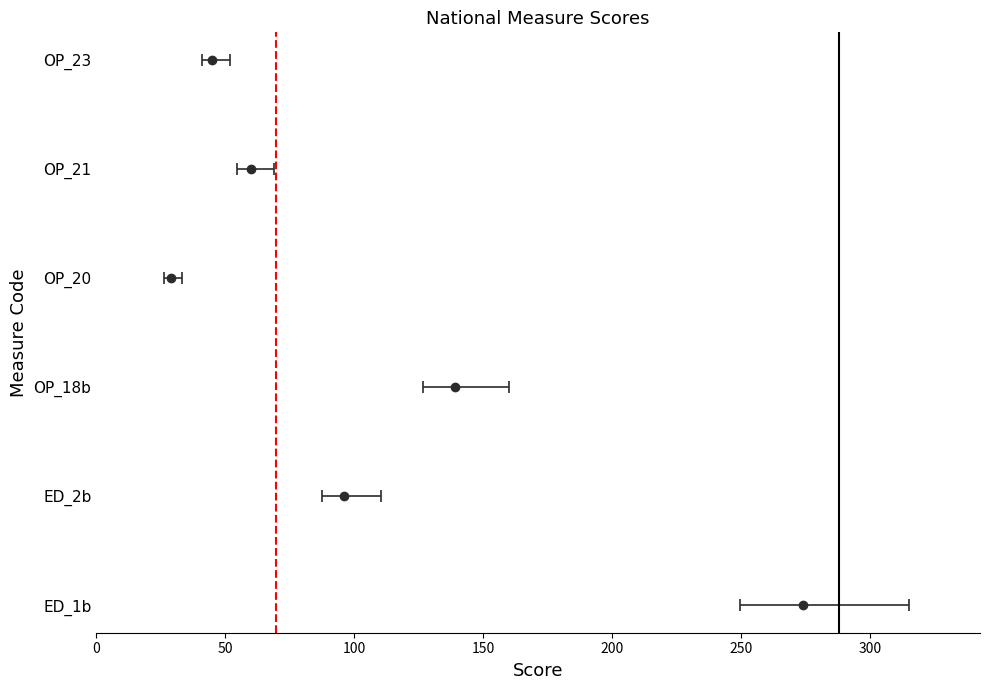

Does the chart contain stacked bars?

No